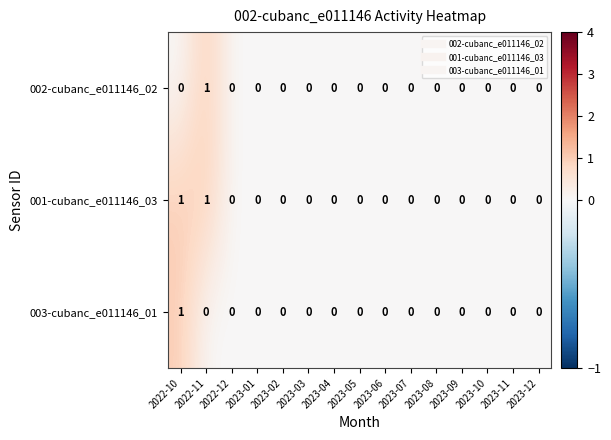

The 002-cubanc_e011146_02 series shows -1 at 2023-07. True or false?

False